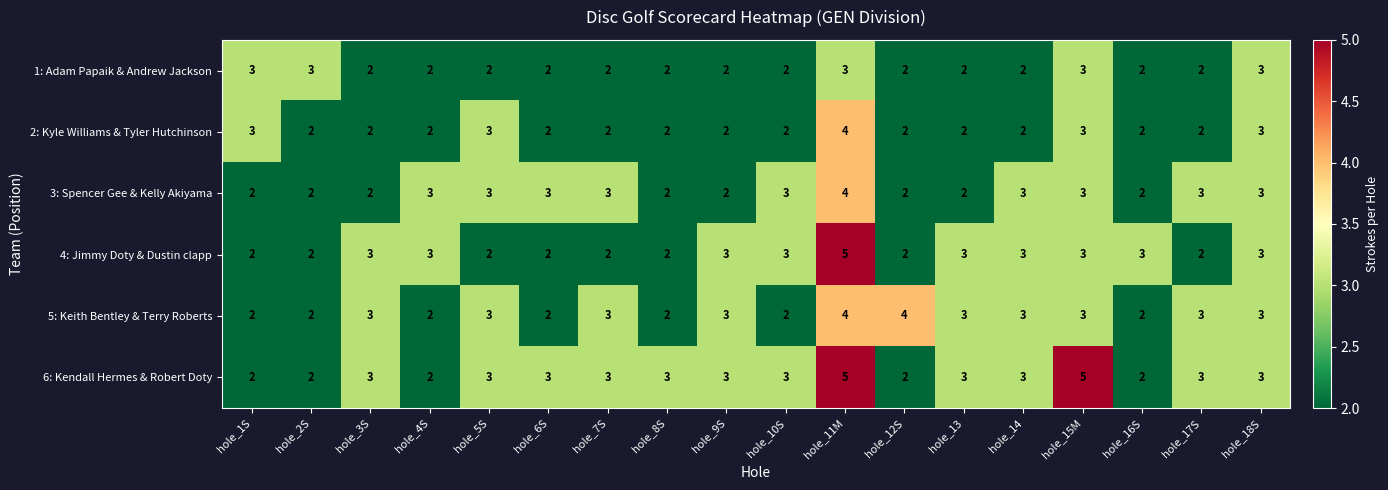

What is the greatest value displayed?

5